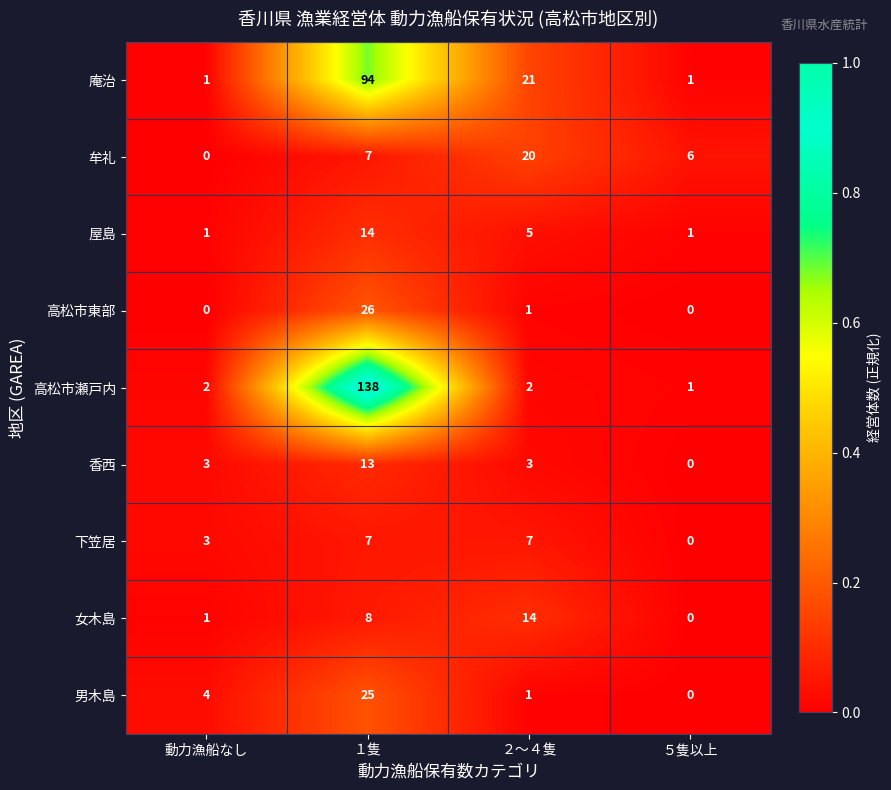

What is the sum of the 香西 values at １隻 and ２～４隻?

16